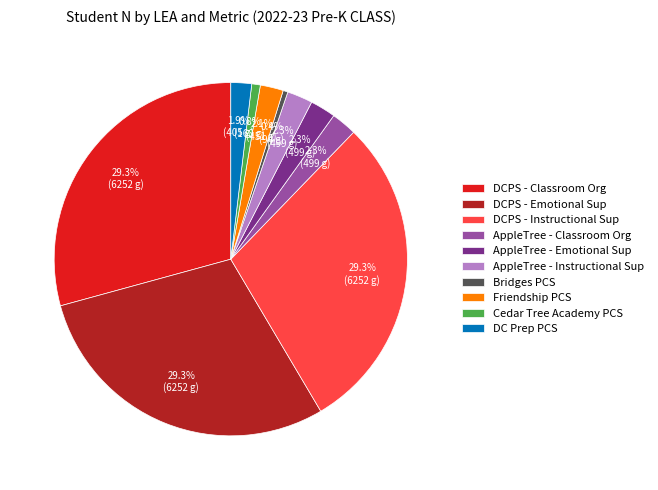

To the nearest percent, what is the average slice percentage?

10%